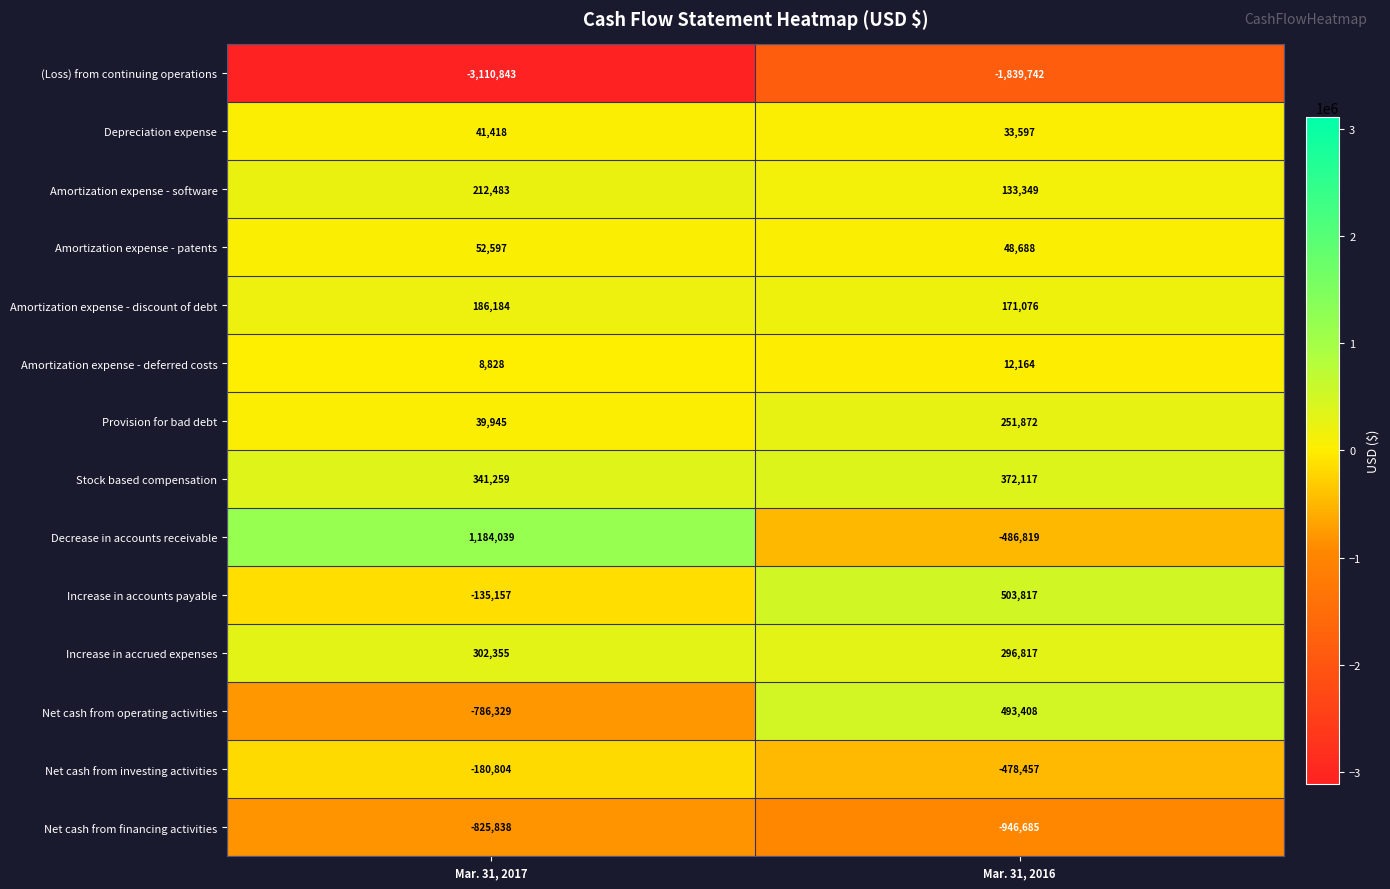

At which label does Depreciation expense reach its minimum?

Mar. 31, 2016